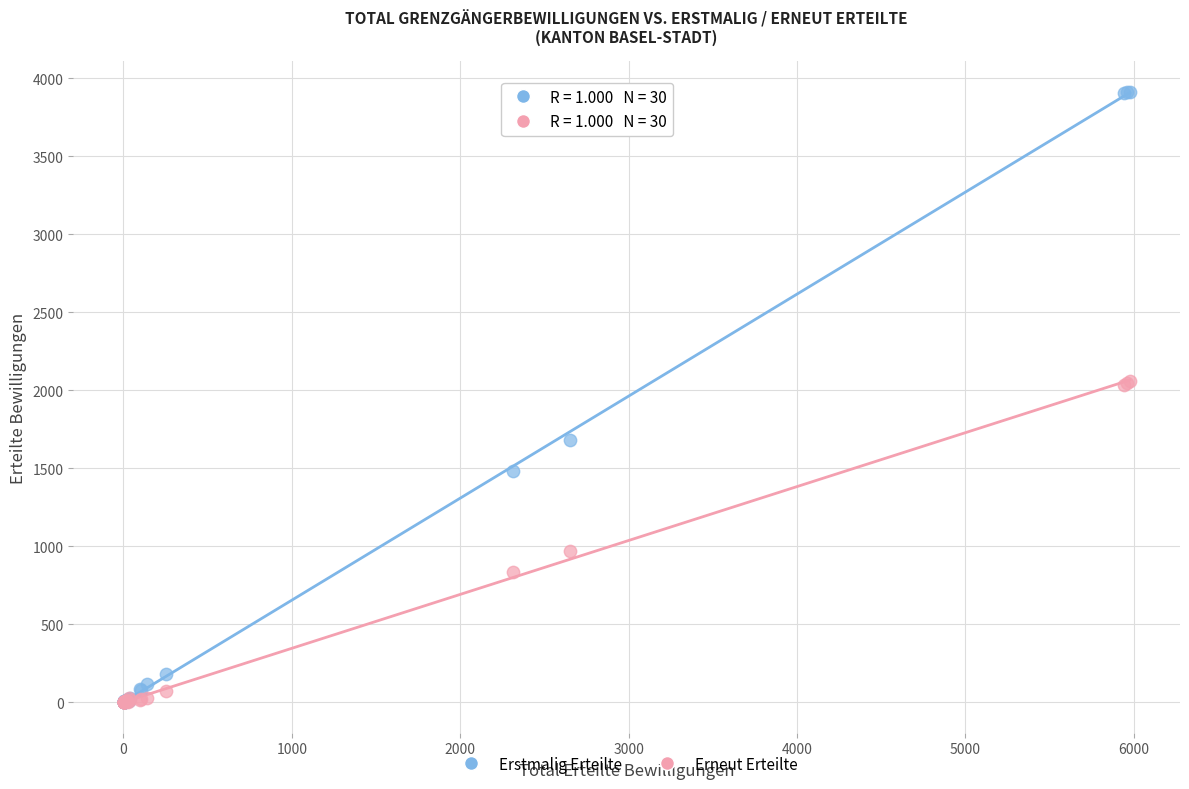

In the Erneut Erteilte series, what Y value is closest to 1031?

972